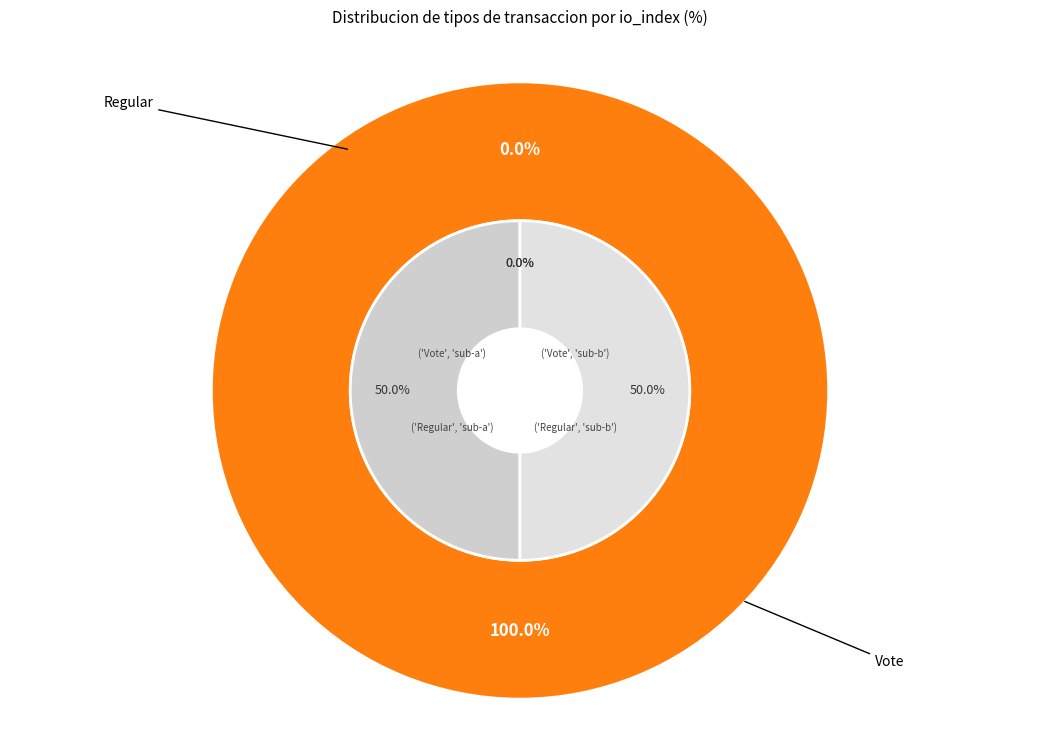

What percentage do Vote and Regular together represent?

100.0%